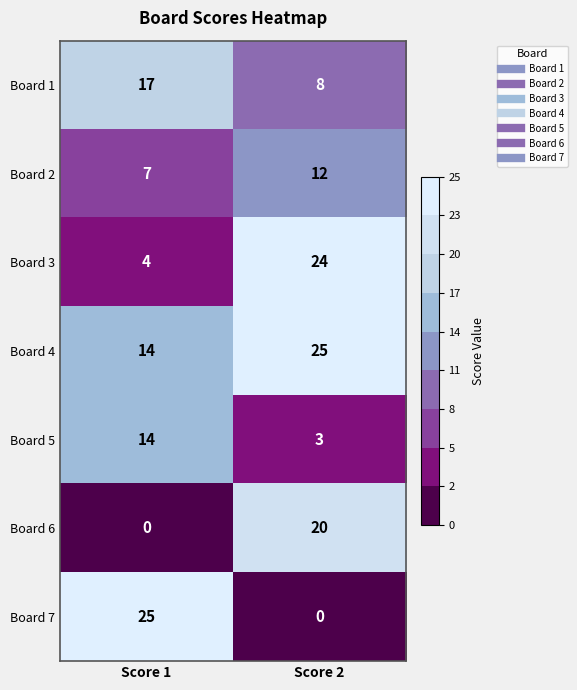

What is the difference between the Board 3 values at Score 2 and Score 1?

20